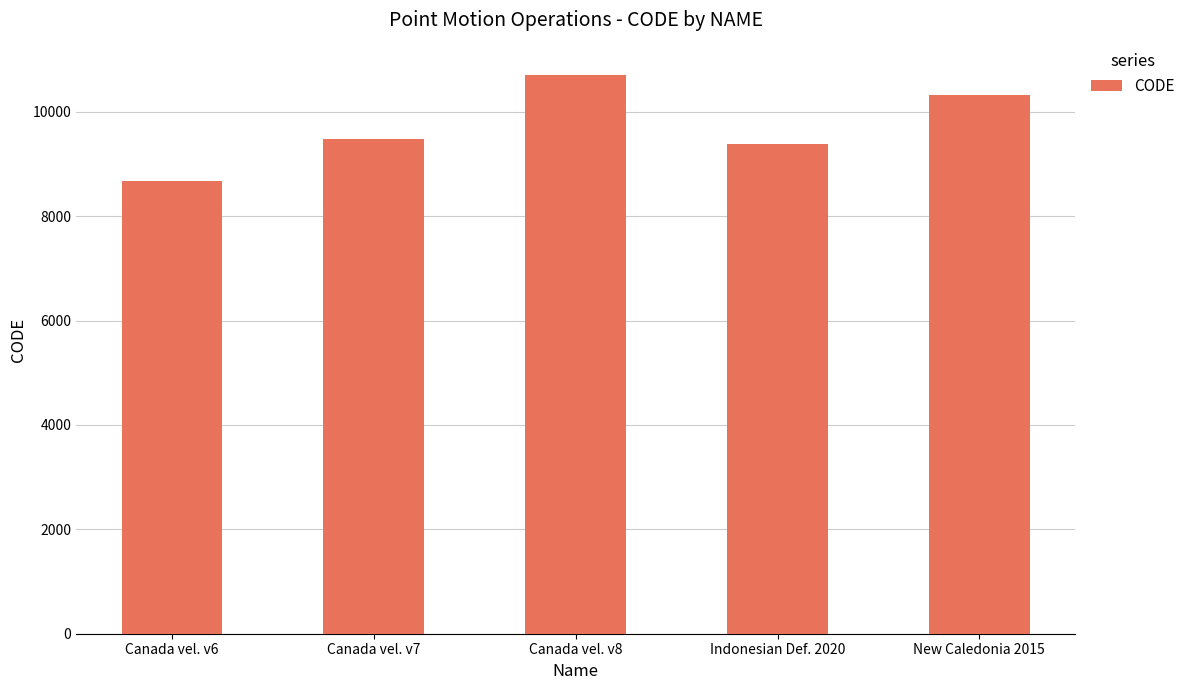

List the labels in order of value, smallest first.

Canada vel. v6, Indonesian Def. 2020, Canada vel. v7, New Caledonia 2015, Canada vel. v8